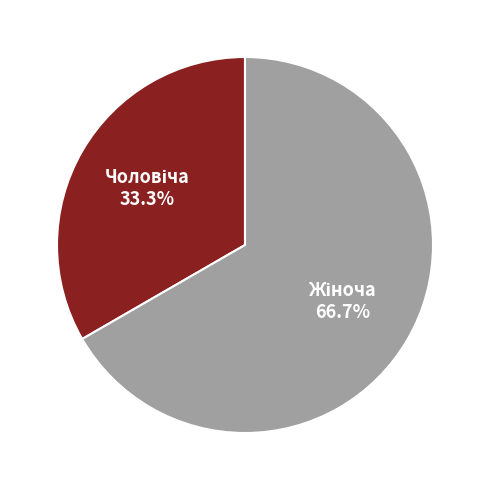

Is there any slice that represents more than half of the pie?

Yes